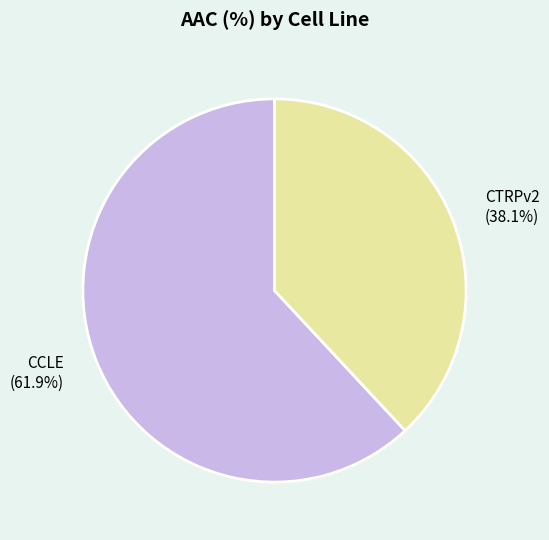

How many slices are in this pie chart?

2